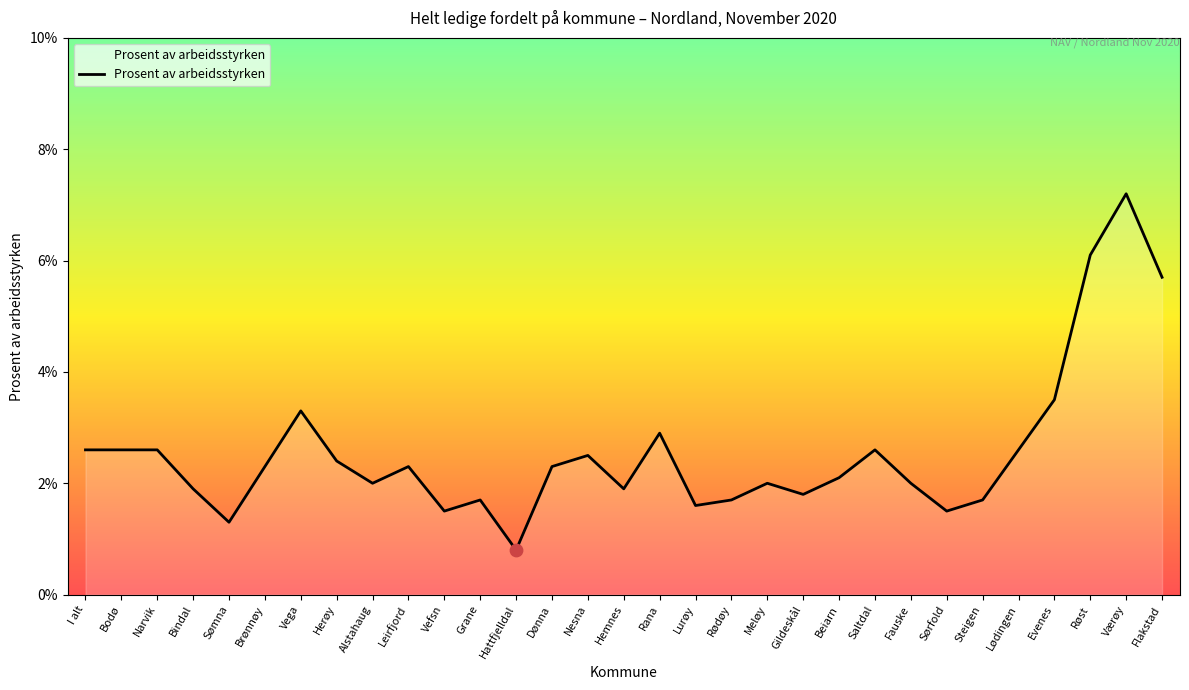

What is the ratio of the value at Røst to the value at Værøy?

0.8